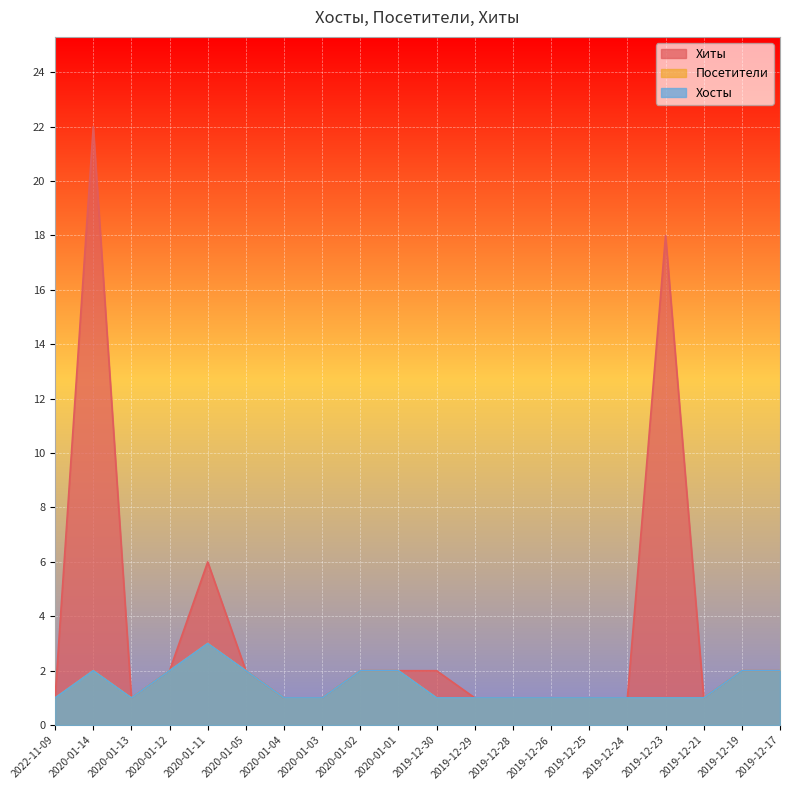

Is the value of Посетители at 2020-01-01 greater than the value of Хиты at 2019-12-23?

No